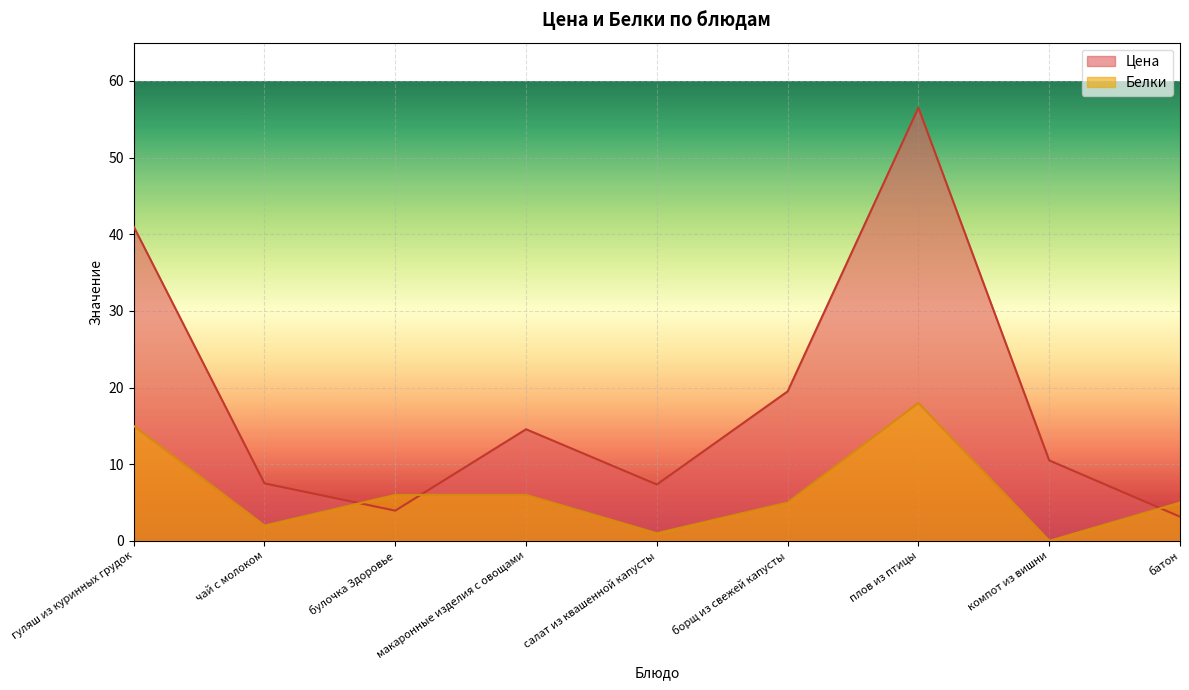

At how many categories does at least one series exceed 53?

1